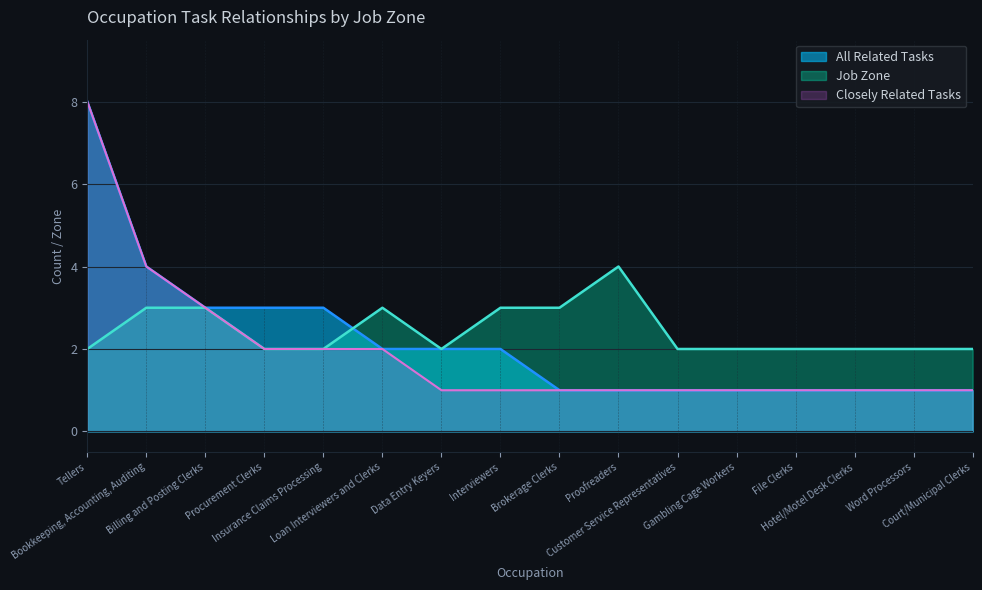

Where does the All Related Tasks series first go above 2?

Tellers